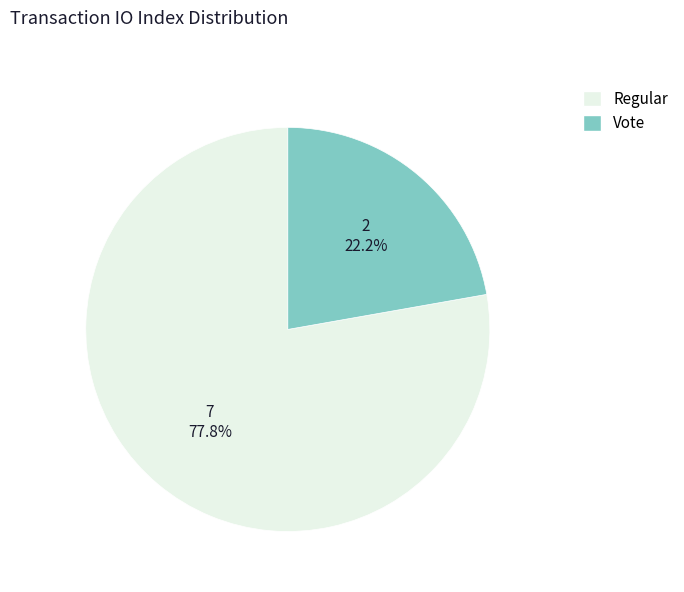

To the nearest percent, what is the difference between the largest and smallest slice percentages?

56%